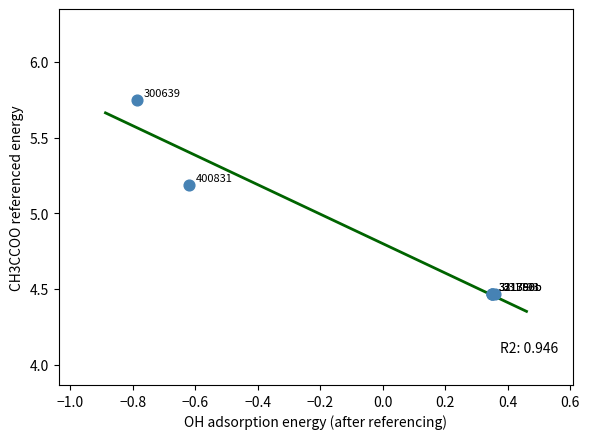

What Y value in the scatter plot is closest to 5?

5.2